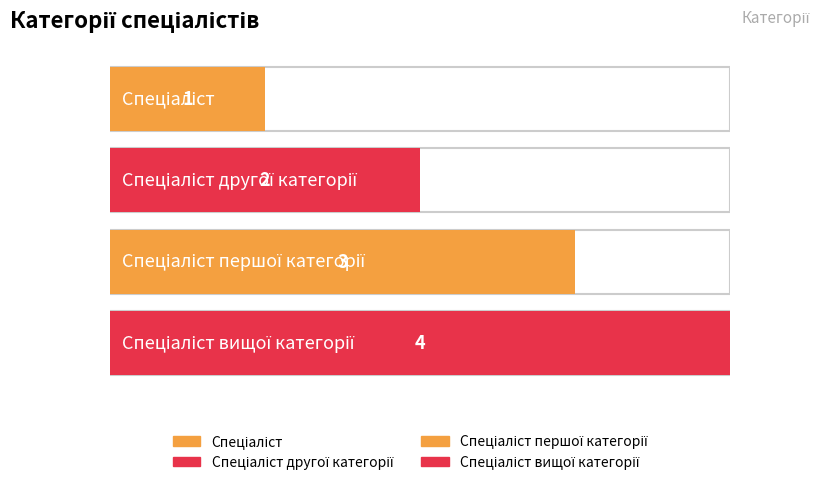

What is the minimum value shown in the chart?

1